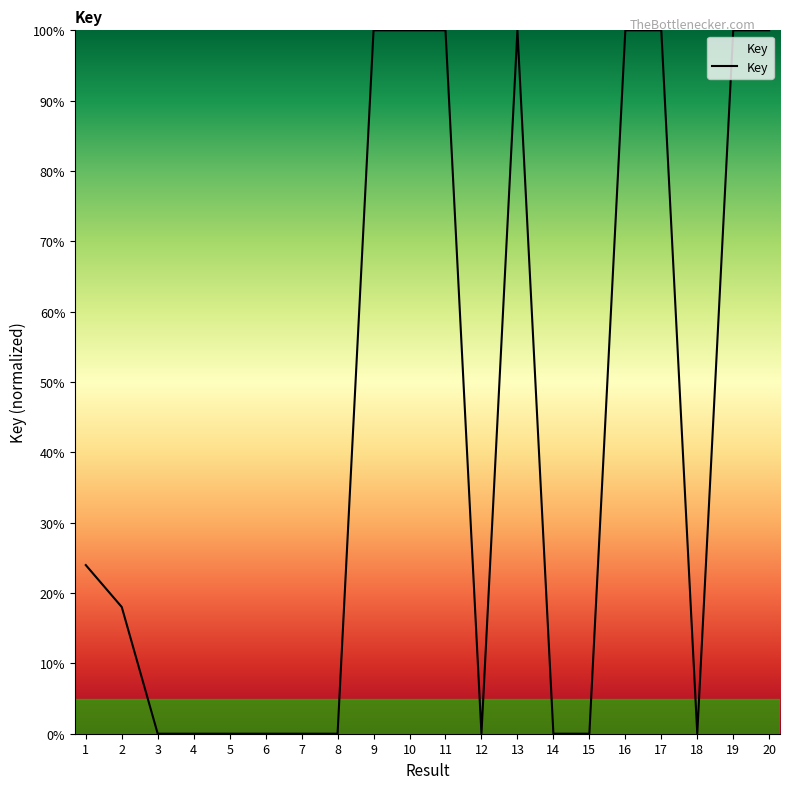

What is the greatest value displayed?

100.0